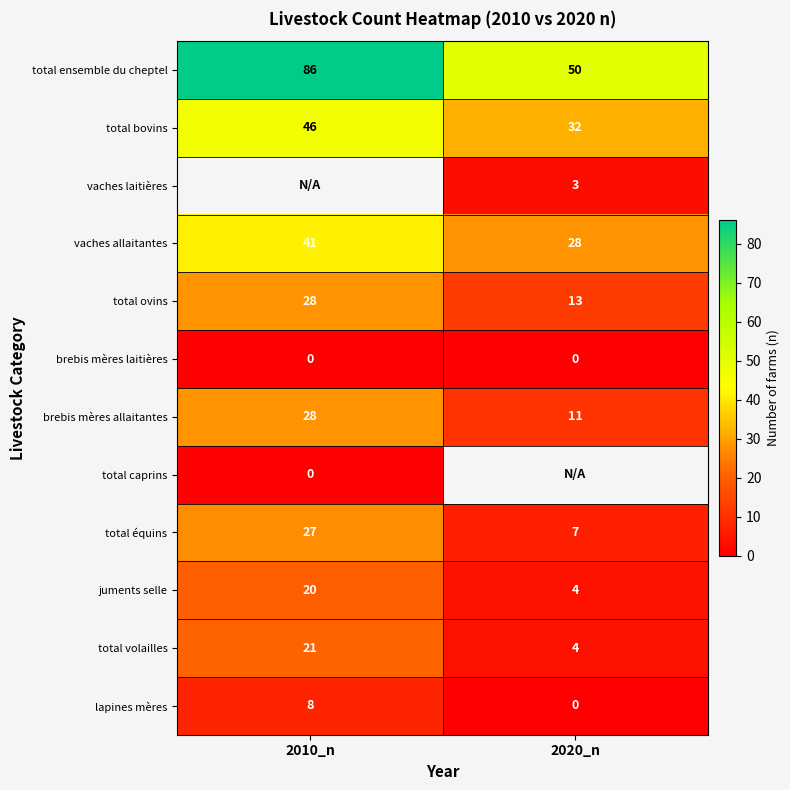

How many data points in lapines mères are less than 8?

1